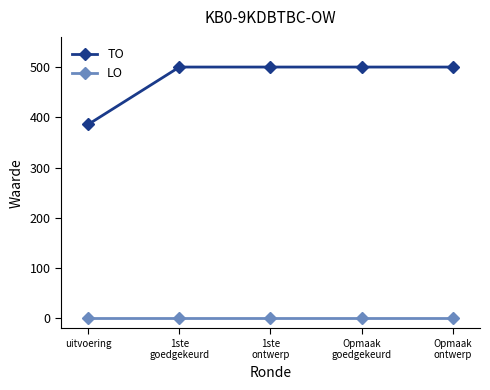

Does the chart have visible grid lines?

No